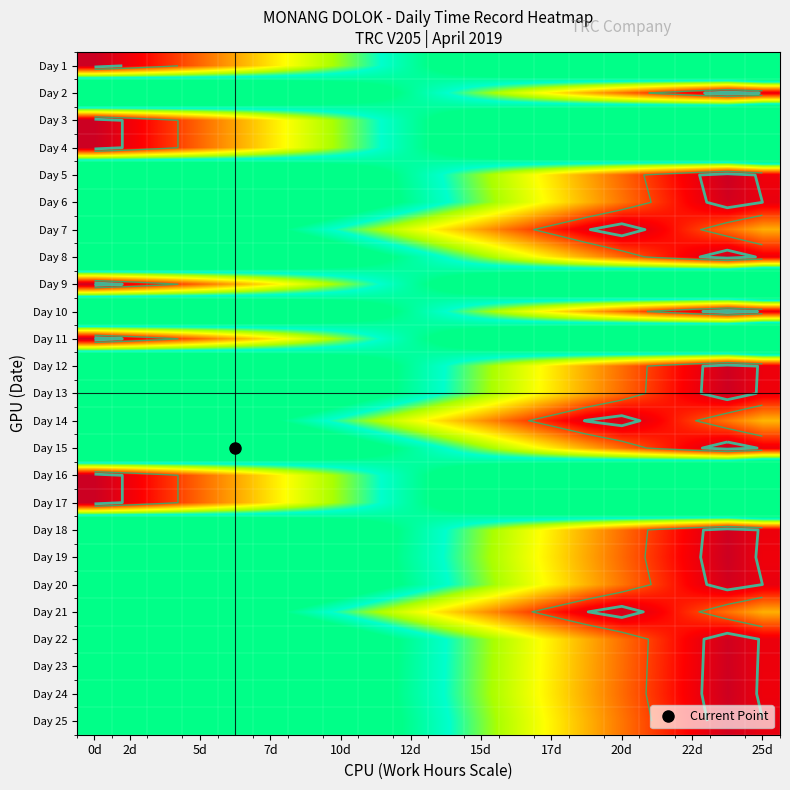

The Day 11 series shows 8.2 at 17d. True or false?

True